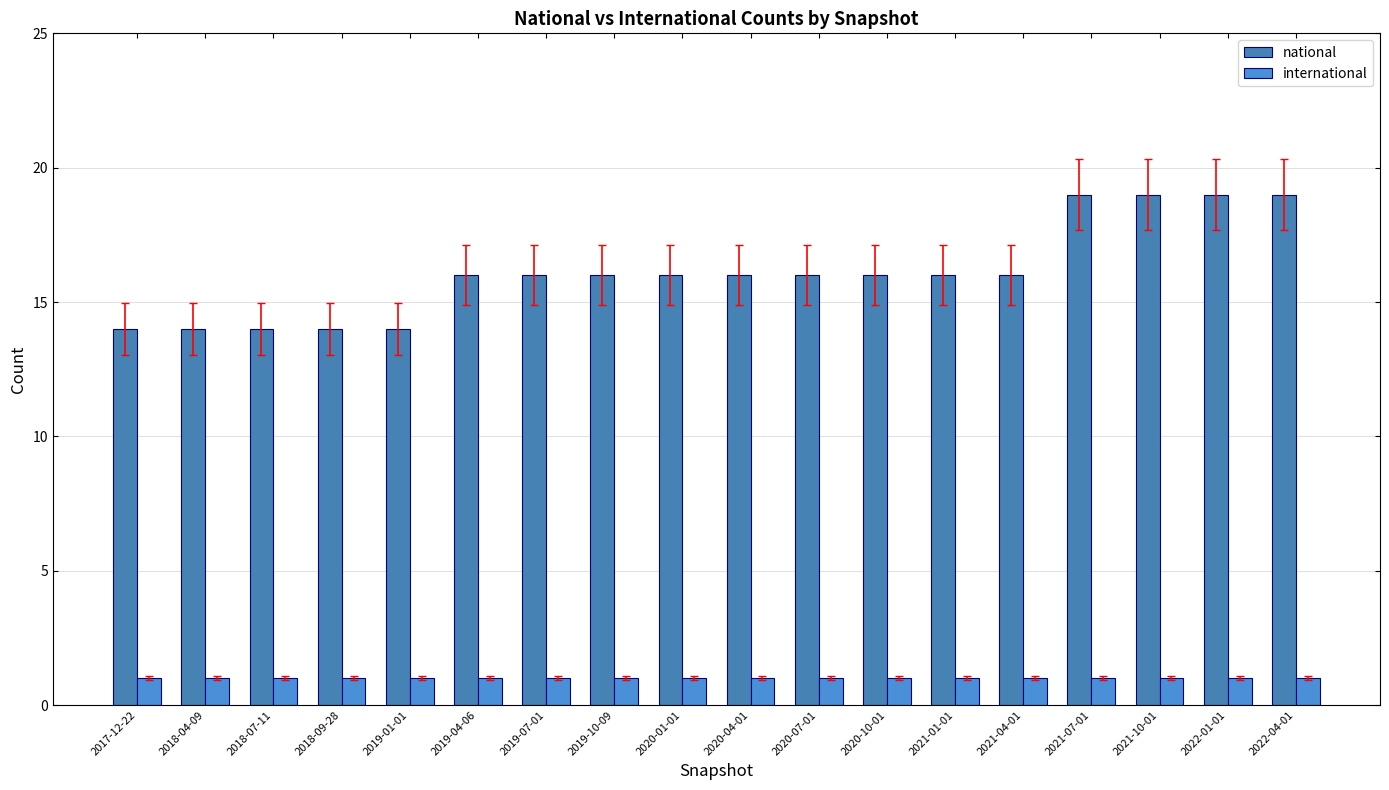

What is the maximum value shown in the chart?

19